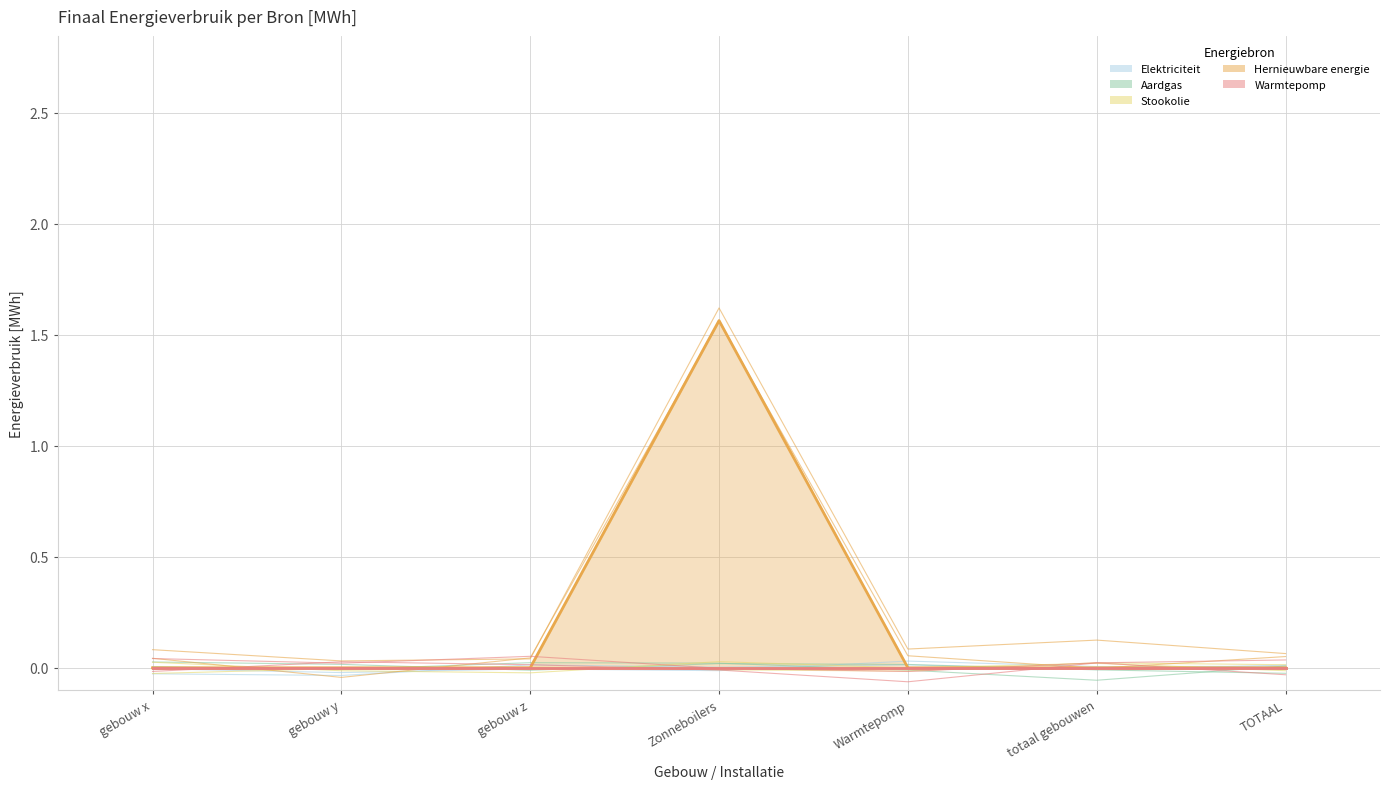

Reading left to right, list all the values displayed in this chart.

Elektriciteit: 0.0	0.0	0.0	0.0	0.0	0.0	0.0
Aardgas: 0.0	0.0	0.0	0.0	0.0	0.0	0.0
Stookolie: 0.0	0.0	0.0	0.0	0.0	0.0	0.0
Hernieuwbare energie: 0.0	0.0	0.0	1.6	0.0	0.0	0.0
Warmtepomp: 0.0	0.0	0.0	0.0	0.0	0.0	0.0